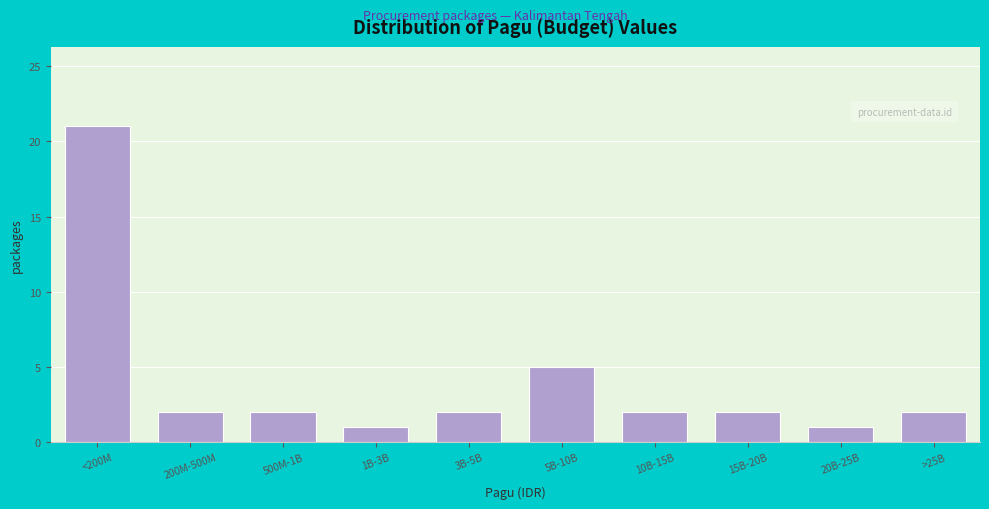

Reading left to right, list all the values displayed in this chart.

<200M=21	200M-500M=2	500M-1B=2	1B-3B=1	3B-5B=2	5B-10B=5	10B-15B=2	15B-20B=2	20B-25B=1	>25B=2